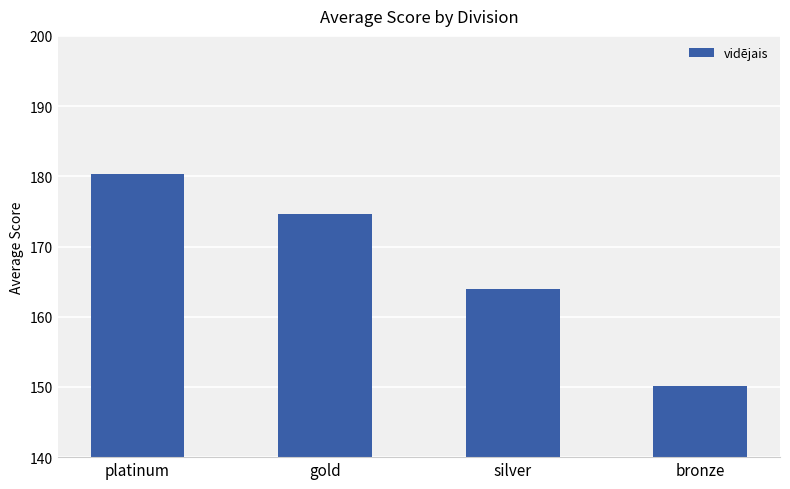

Which has a higher value, silver or bronze?

silver